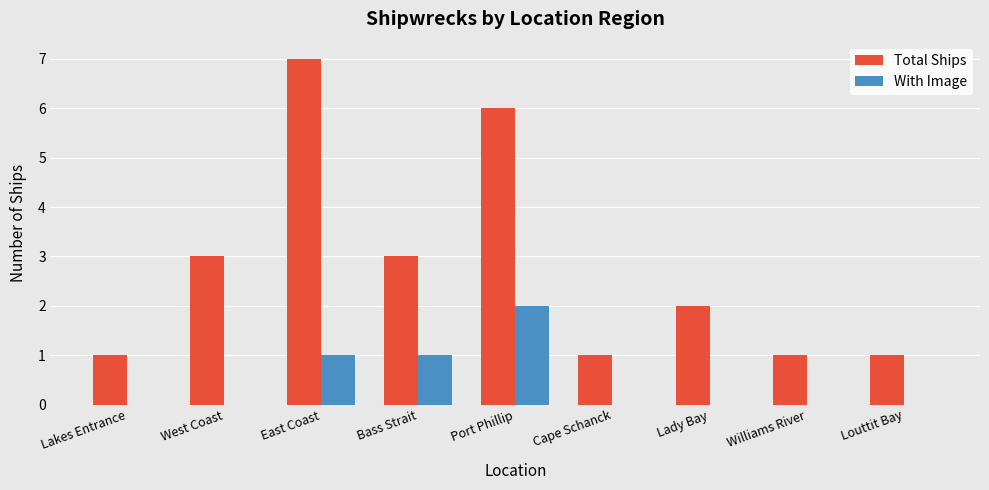

What value does the Total Ships series have at West Coast?

3